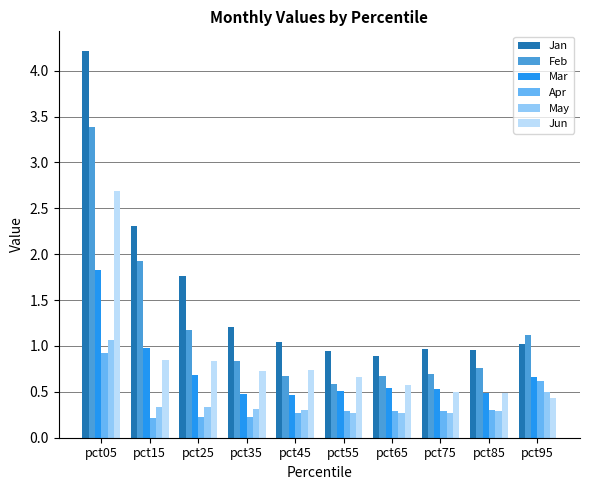

What is the total value across all series at pct65?

3.2